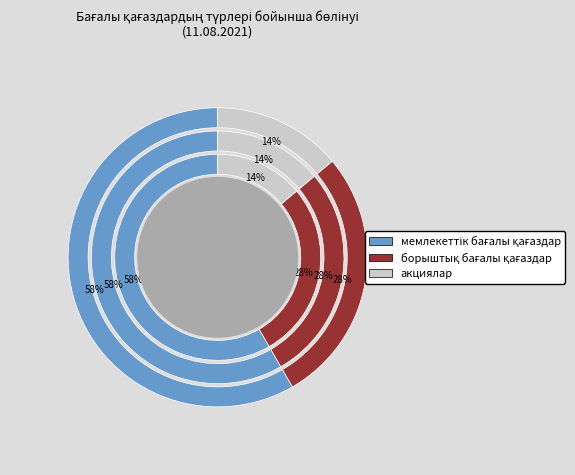

Does мемлекеттік бағалы қағаздар account for over 50% of the chart?

No